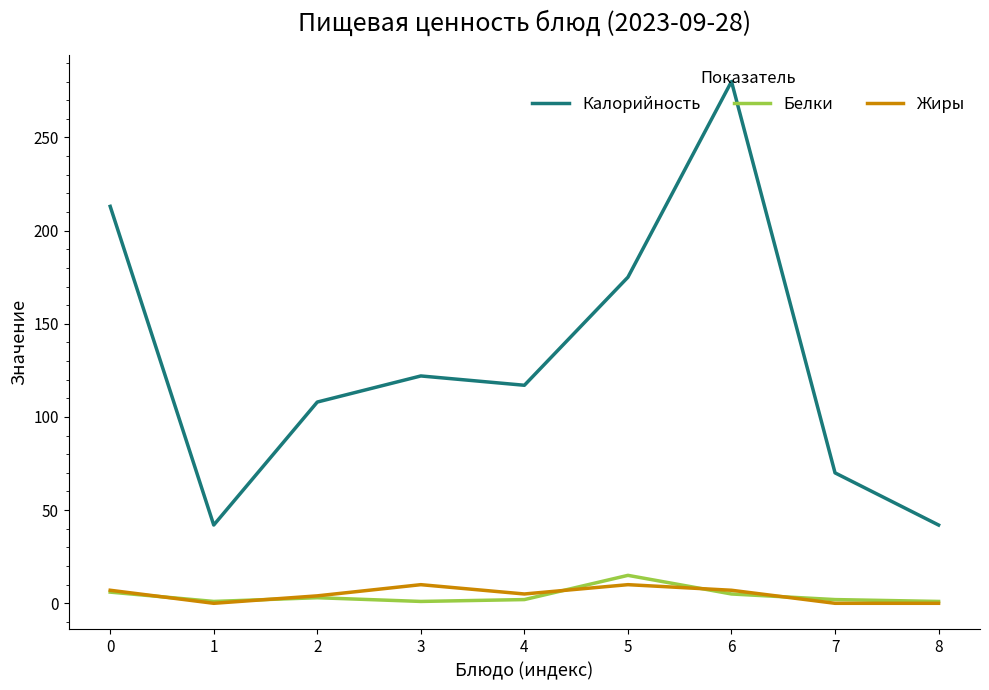

Which series has the largest total across all categories?

Калорийность